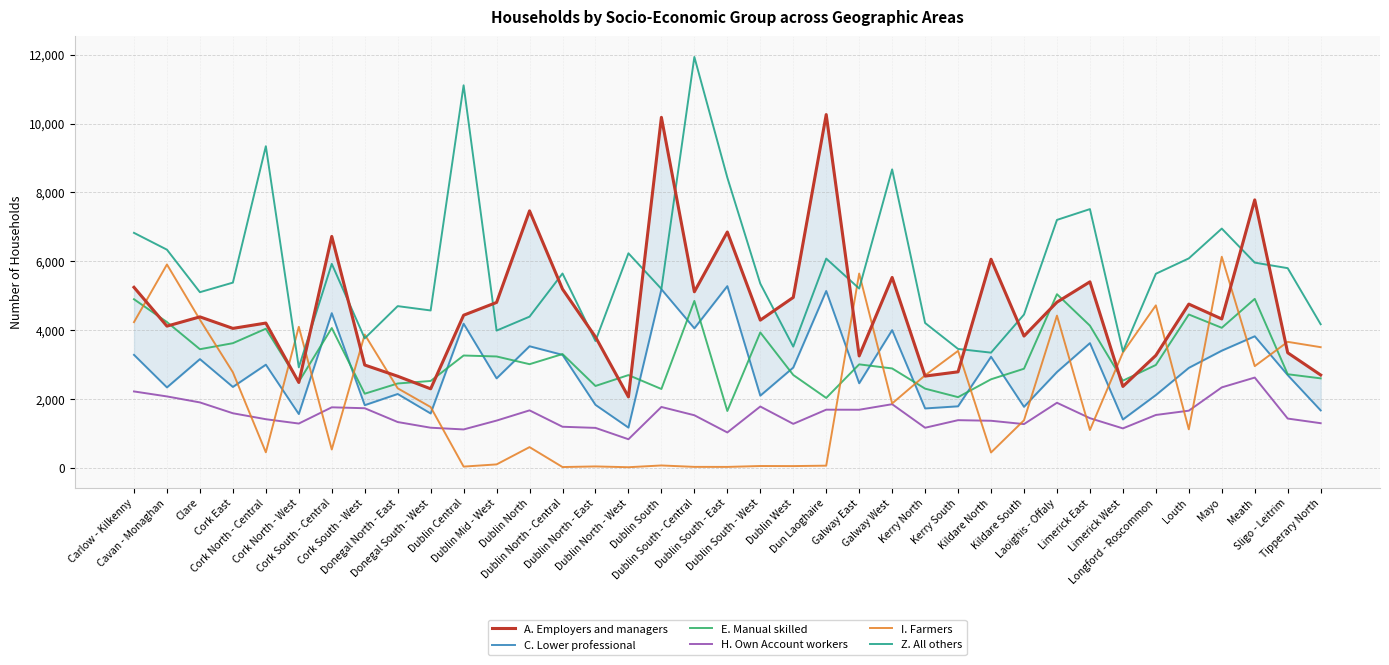

What is the highest value of the Z. All others series?

11934